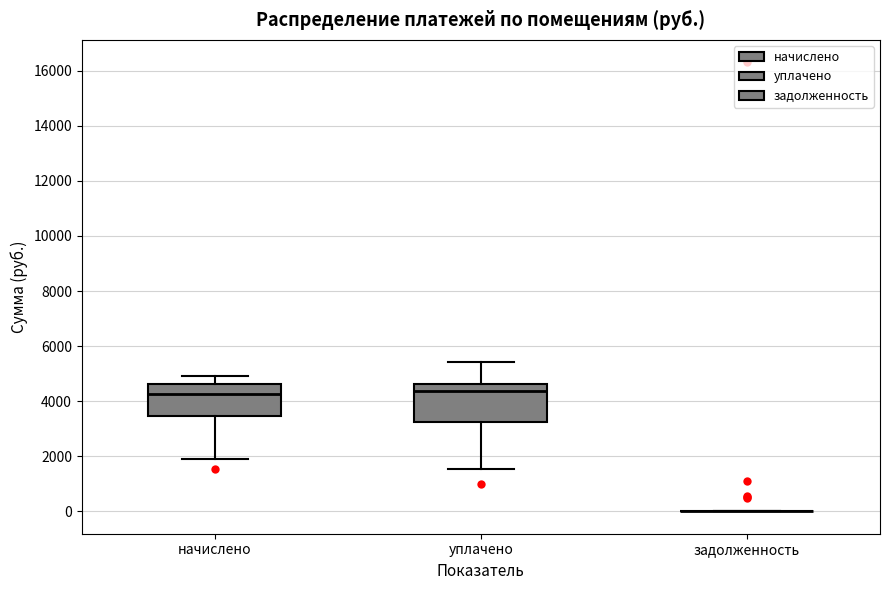

Which box is the tallest, from its lower edge to its upper edge?

уплачено